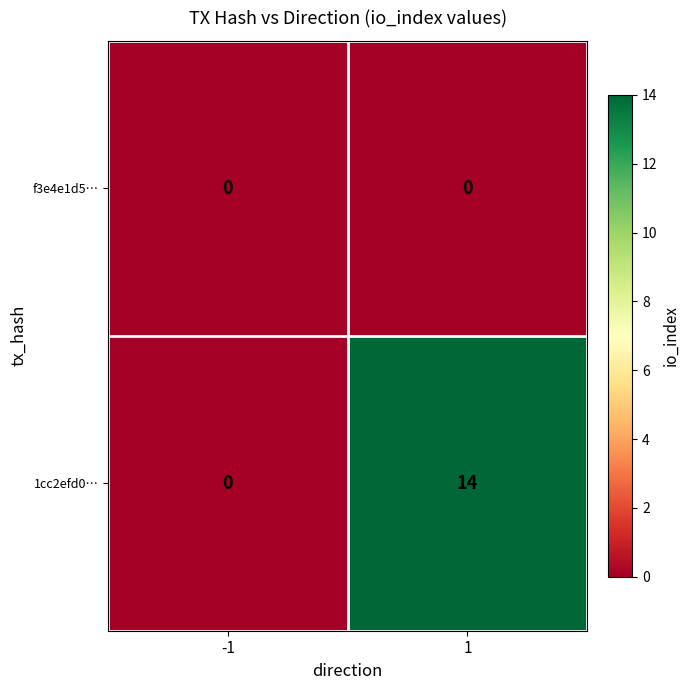

What is the sum of the 1cc2efd0… values at 1 and -1?

14